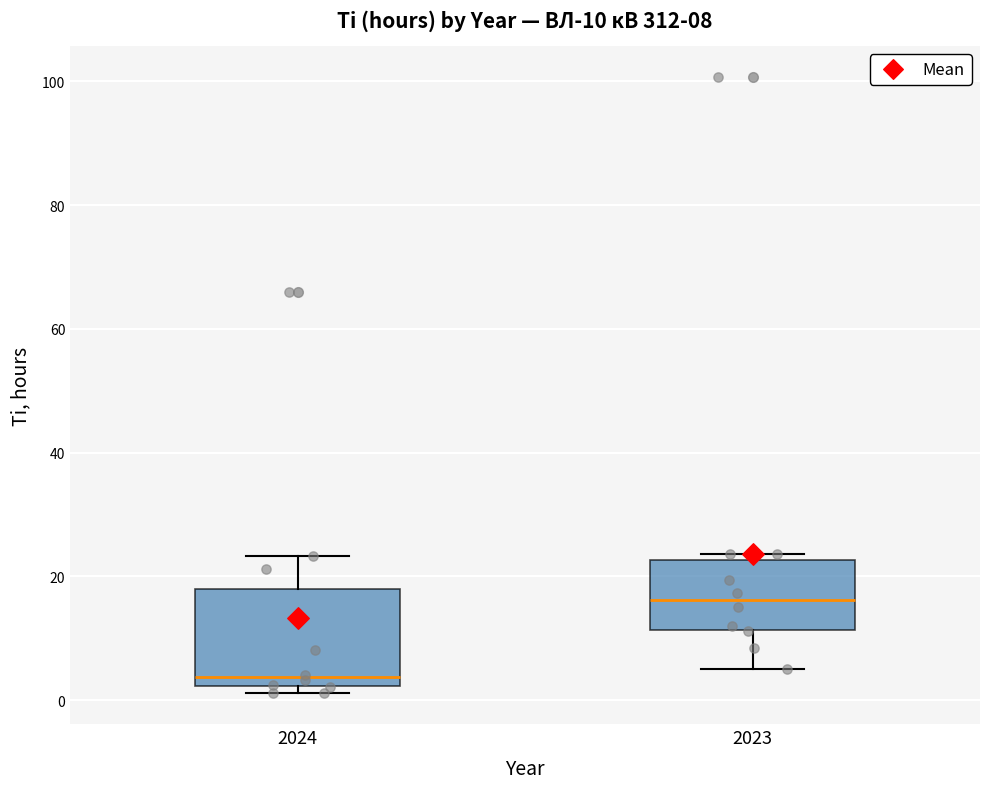

Comparing the boxes themselves (not the whiskers), which one is the tallest?

2024